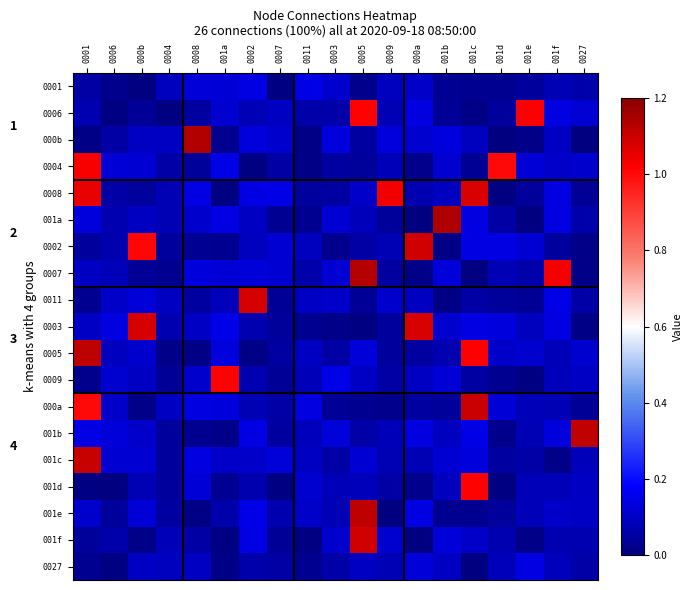

Which category has the lowest value in the 0006 series?

0004